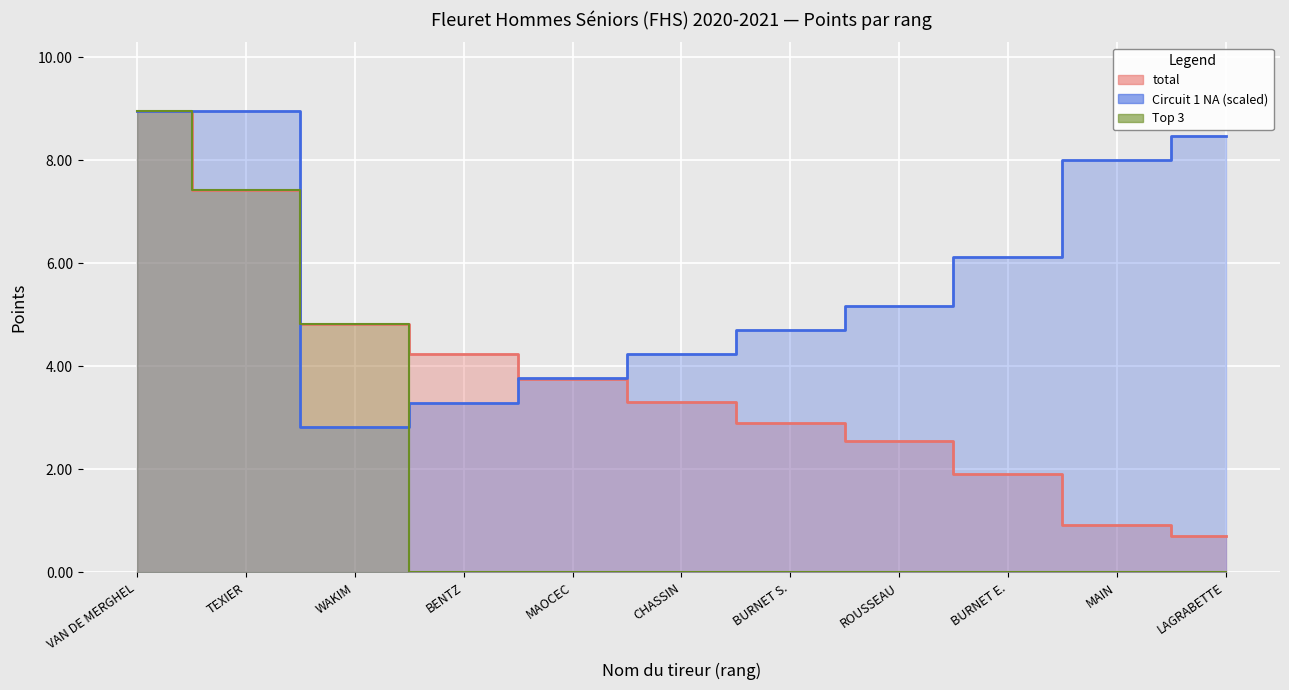

At how many categories does at least one series exceed 8?

4